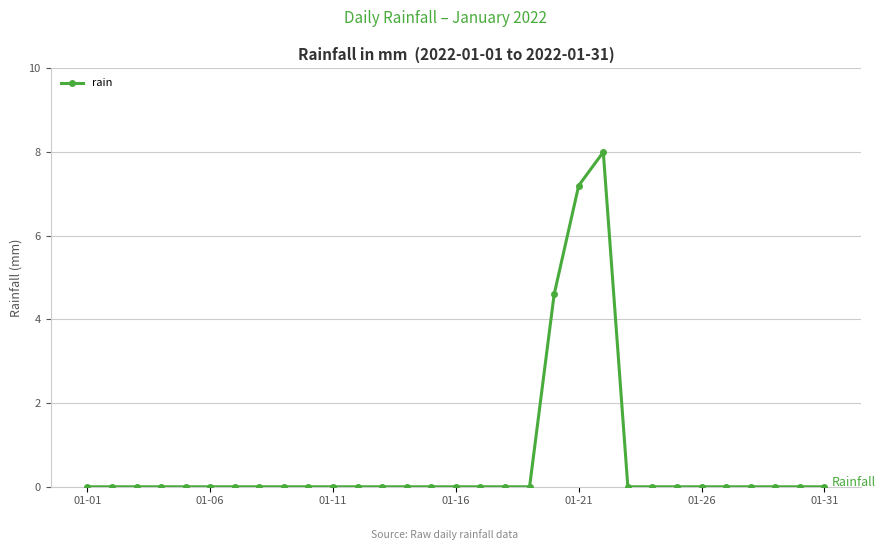

What is the difference between the maximum and minimum values?

8.0